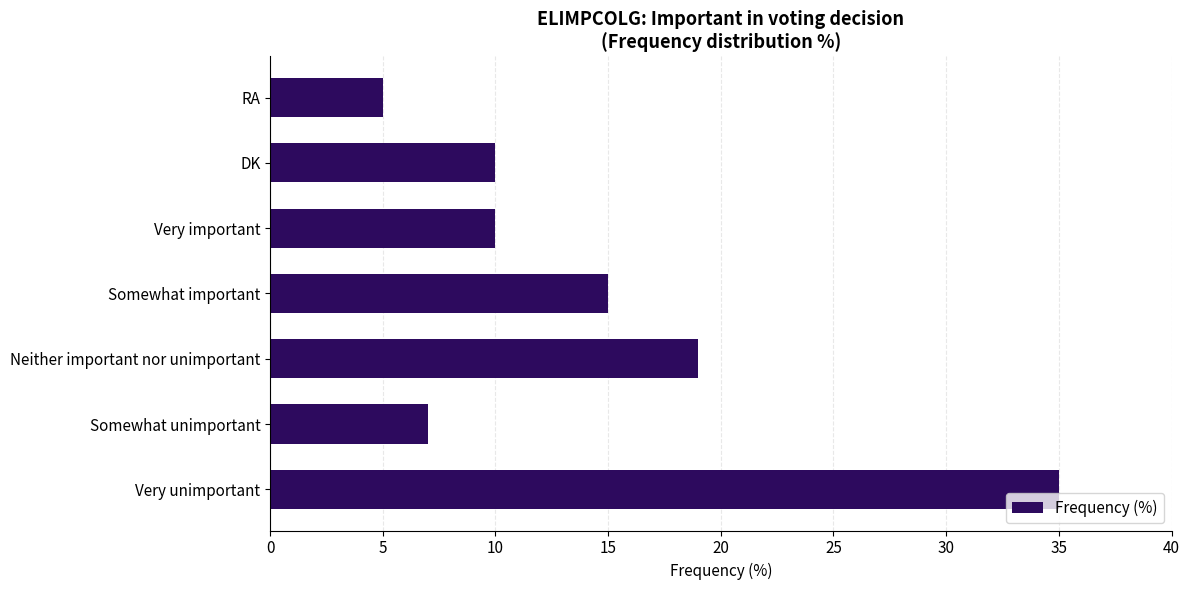

Between RA and DK, which is larger?

DK